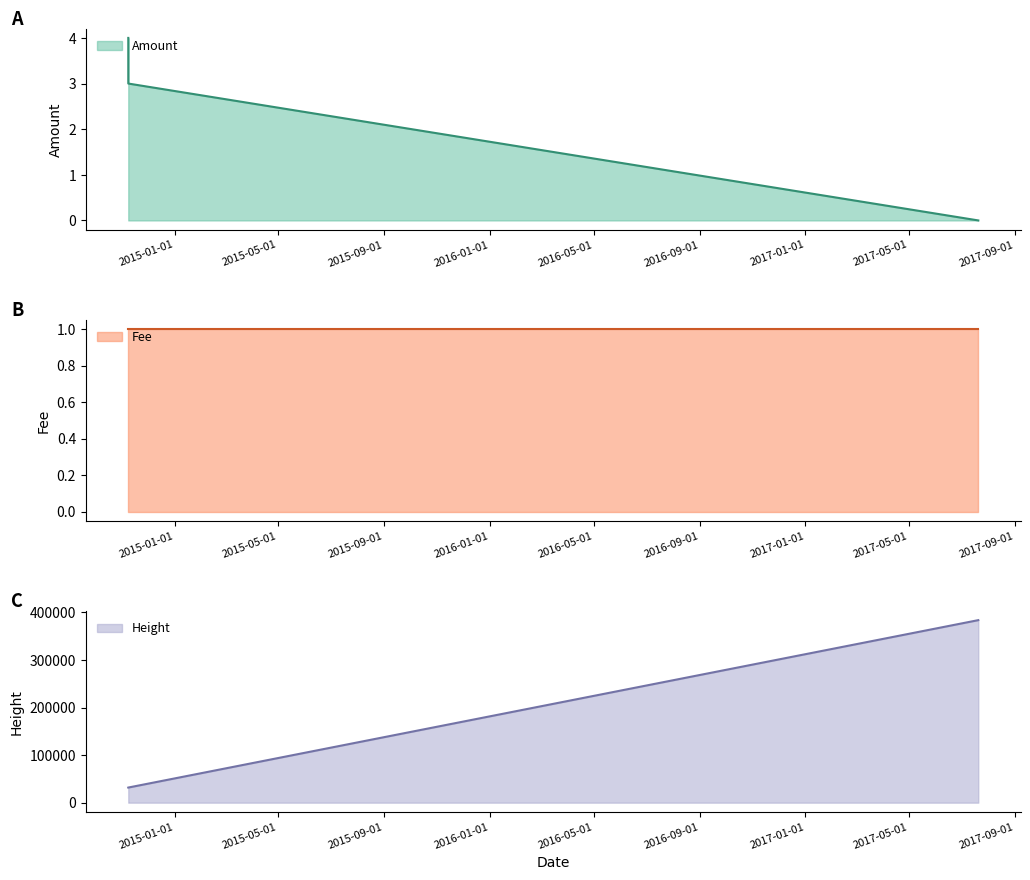

At 2017-07-20, list the series in order from largest to smallest.

Height, Fee, Amount